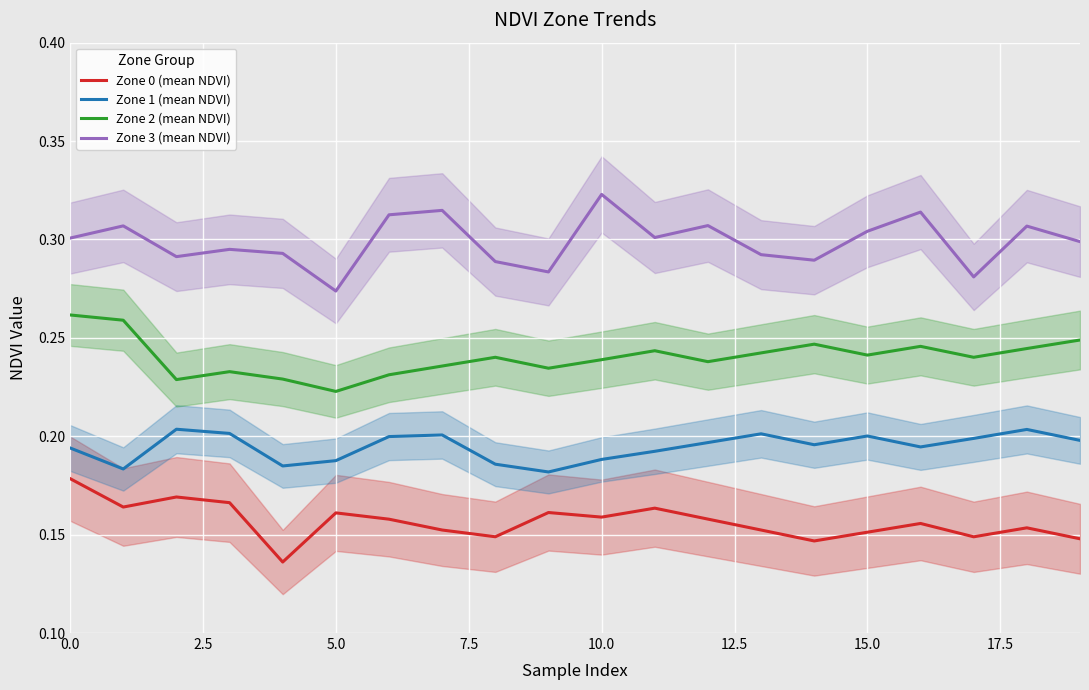

List the labels in order of Zone 0 (mean NDVI) value, largest first.

0.0, 5.0, 7.5, 2.5, 11, 9, 12.5, 10, 12, 15.0, 16, 18, 17.5, 13, 15, 20.0, 17, 19, 14, 10.0